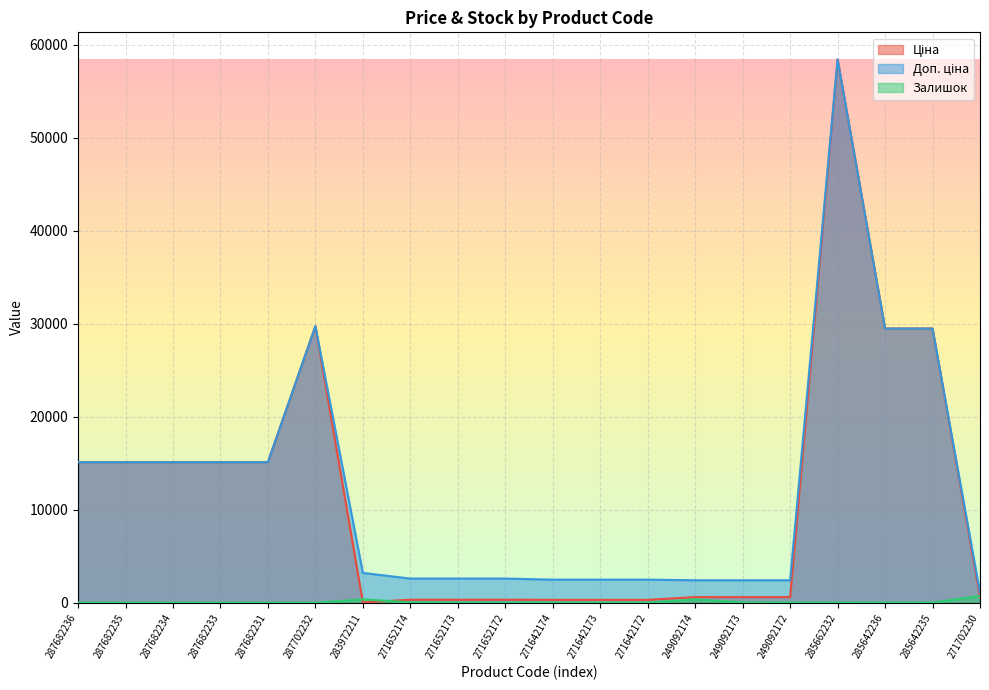

True or false: Залишок and Доп. ціна intersect in this chart.

False